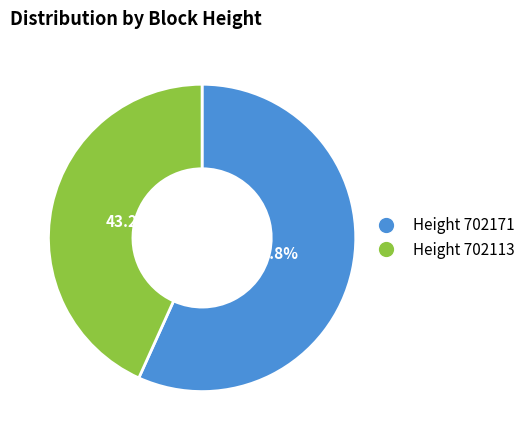

Rank the categories by value from lowest to highest.

Height 702113, Height 702171